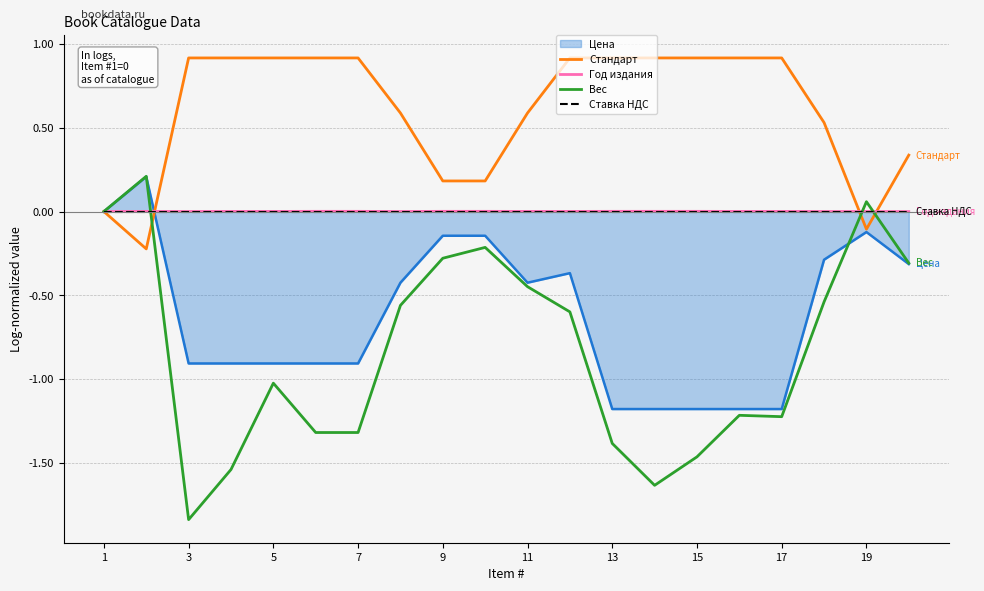

The value of Год издания at 5 is 0.0. True or false?

True